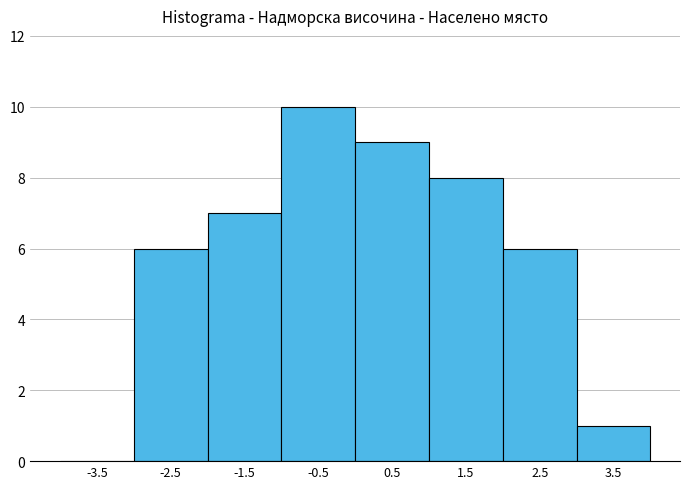

Reading left to right, transcribe this chart: for each bar, give the range it covers on the x-axis and its height. The values are not printed on the chart, so give them approximately, as read against the axis.

-4 to -3: 0
-3 to -2: 6
-2 to -1: 7
-1 to 0: 10
0 to 1: 9
1 to 2: 8
2 to 3: 6
3 to 4: 1